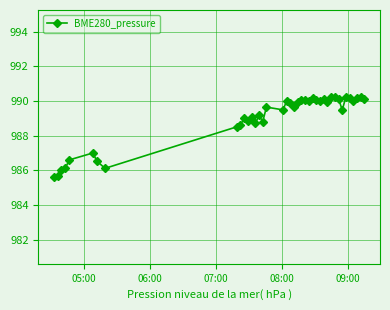

What is the greatest value displayed?

990.2